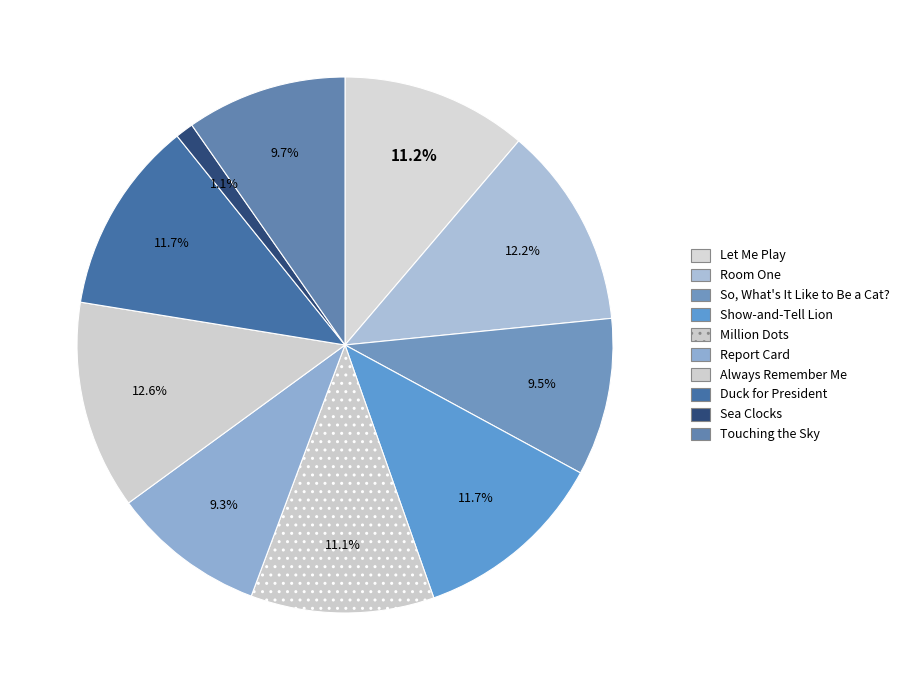

To the nearest percent, what percentage of the pie is Touching the Sky?

10%